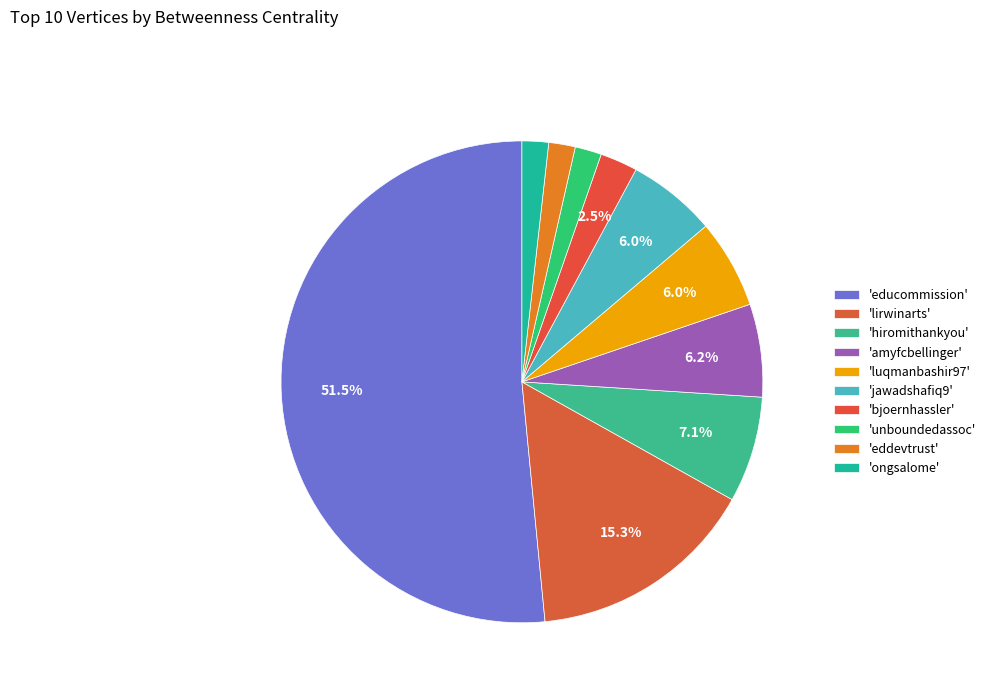

Which slice is the smallest?

unboundedassoc